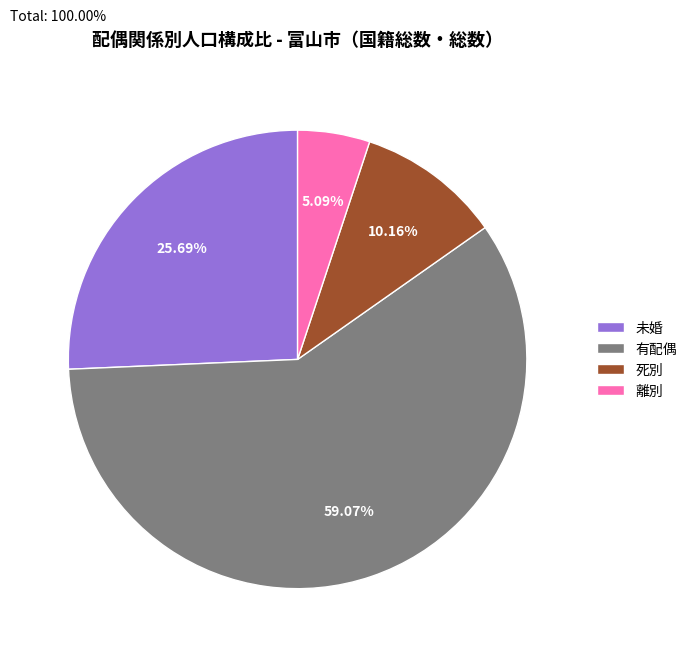

What is the smallest slice in the pie chart?

離別